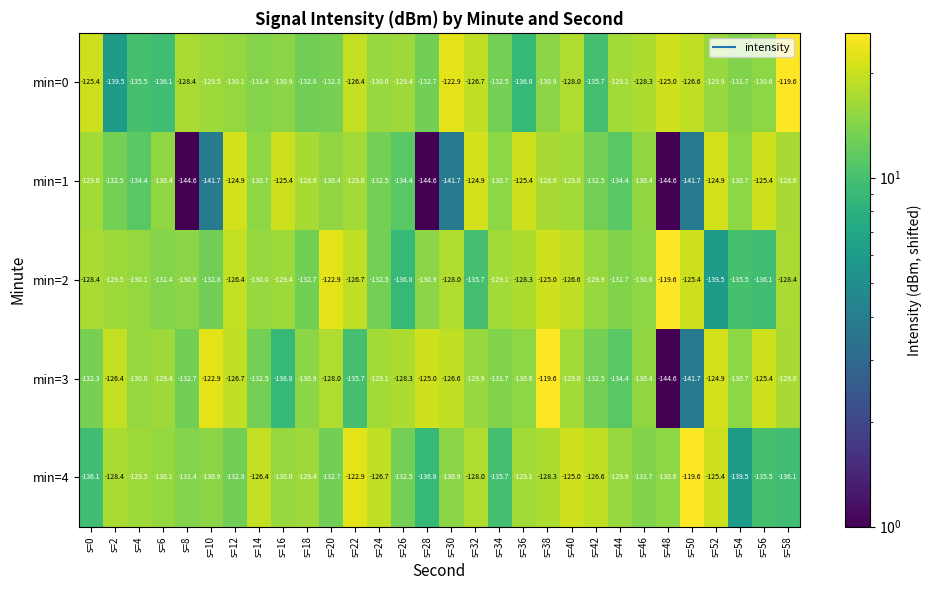

Is it true that min=0 equals -179.2 at s=38?

False